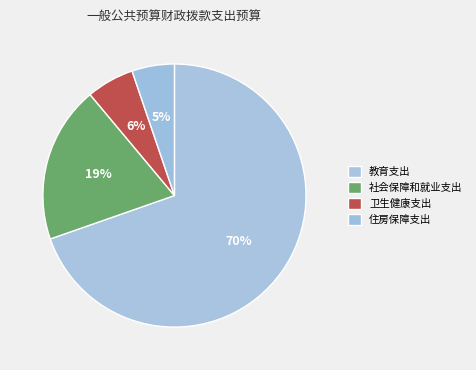

Rank the categories by value from highest to lowest.

教育支出, 社会保障和就业支出, 卫生健康支出, 住房保障支出